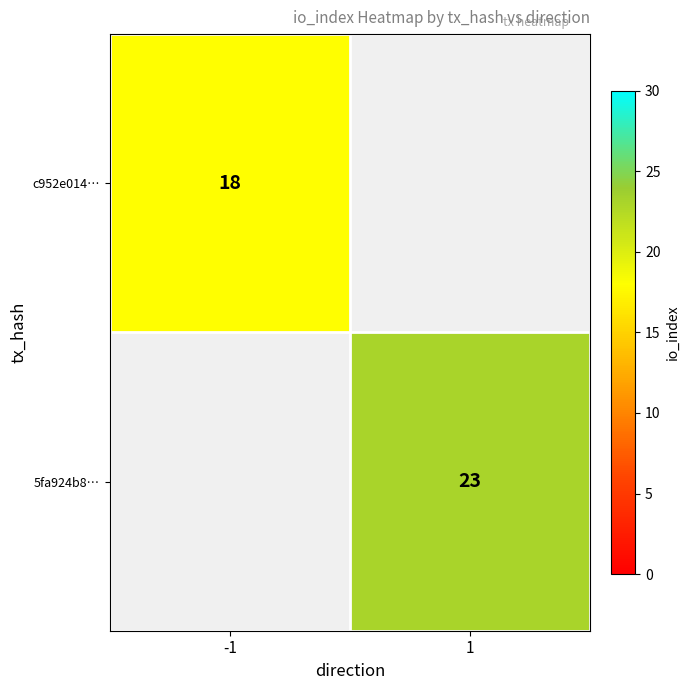

The value of c952e014… at -1 is 18. True or false?

True